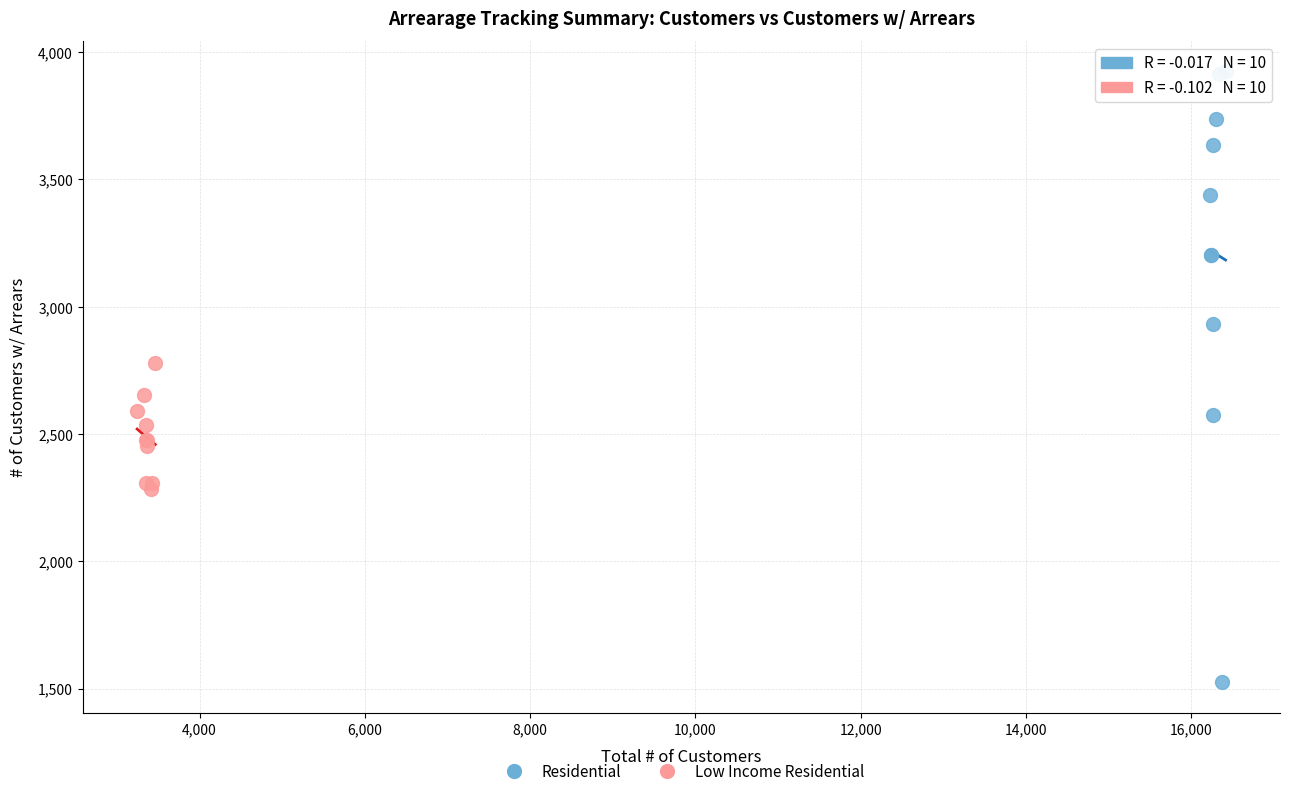

What are all the series names shown in the legend?

Residential, Low Income Residential